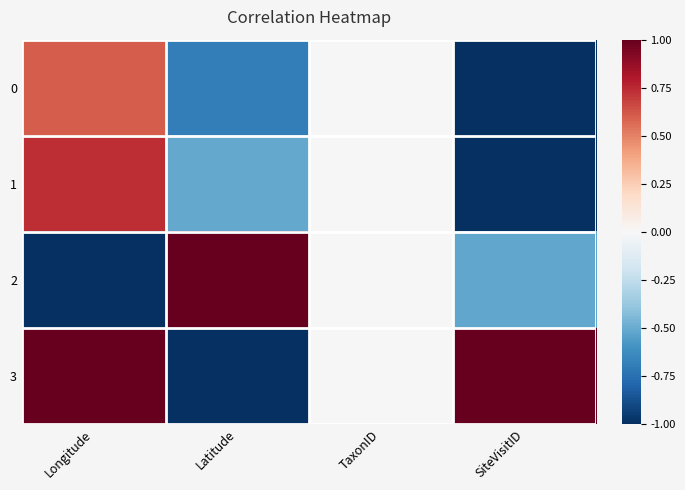

What is the maximum value shown in the chart?

1.0